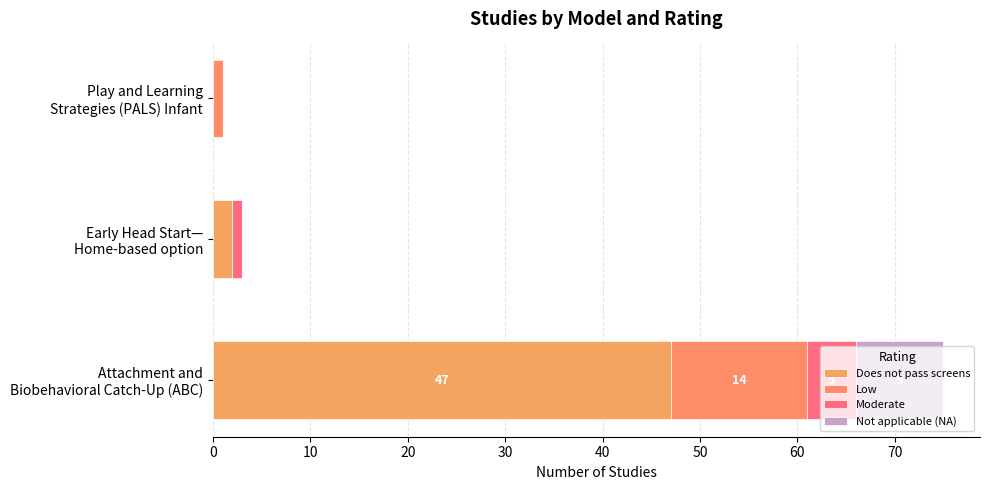

Does the chart contain any negative values?

No